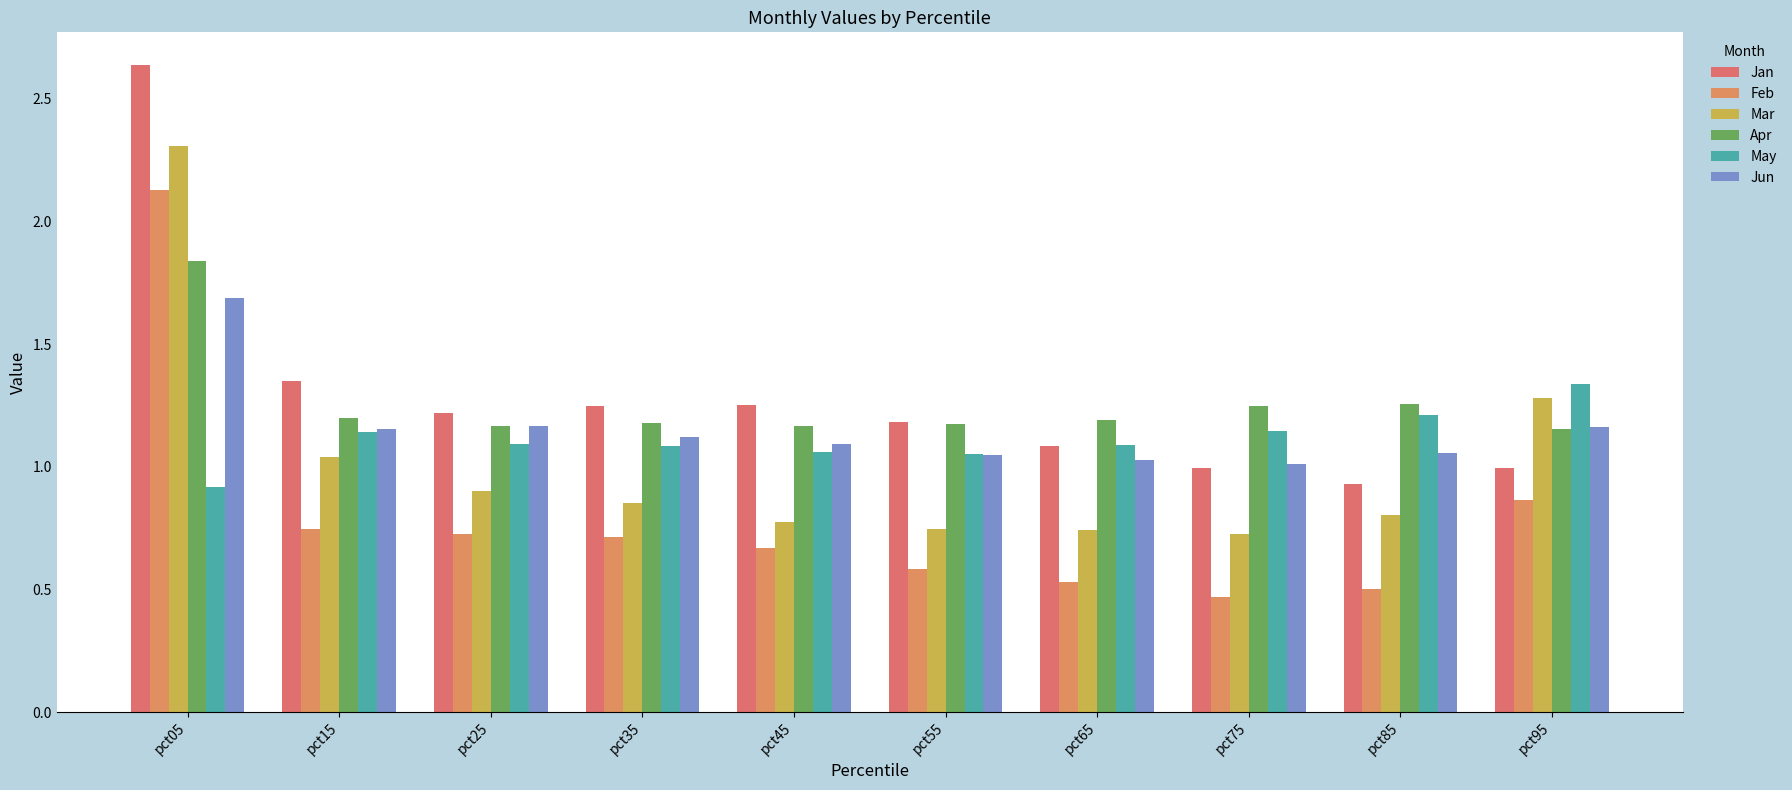

How many groups of bars are there?

10